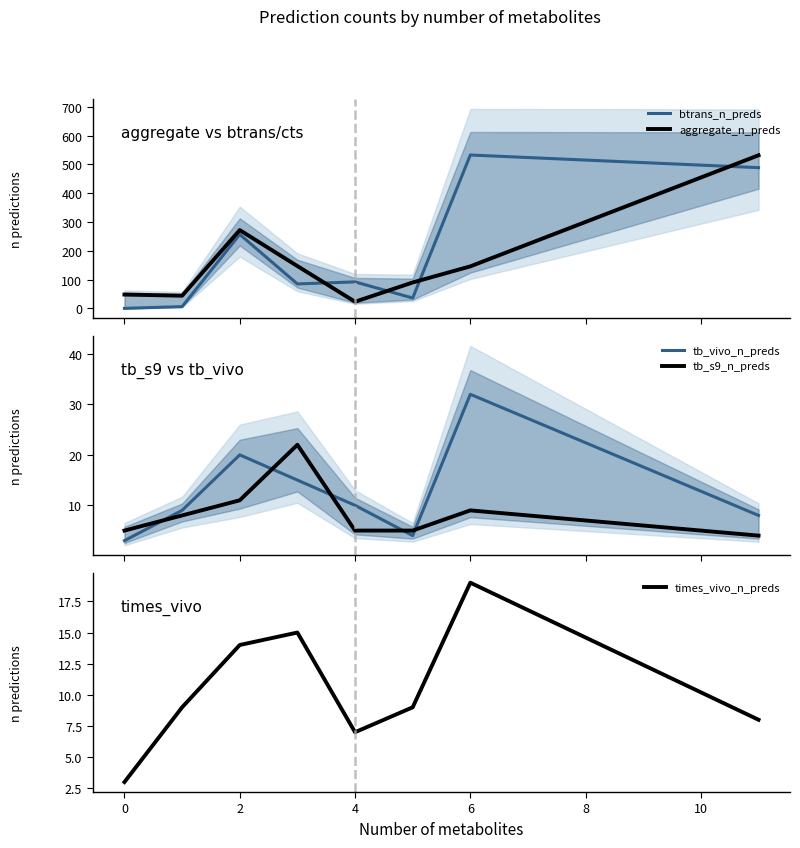

What is the maximum value shown in the chart?

533